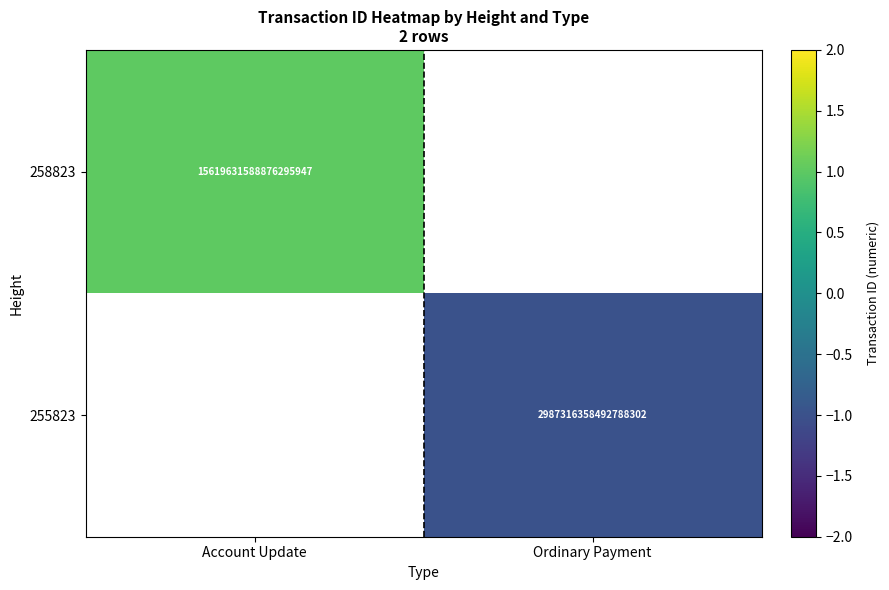

Is the value of 258823 at Account Update greater than the value of 255823 at Ordinary Payment?

Yes